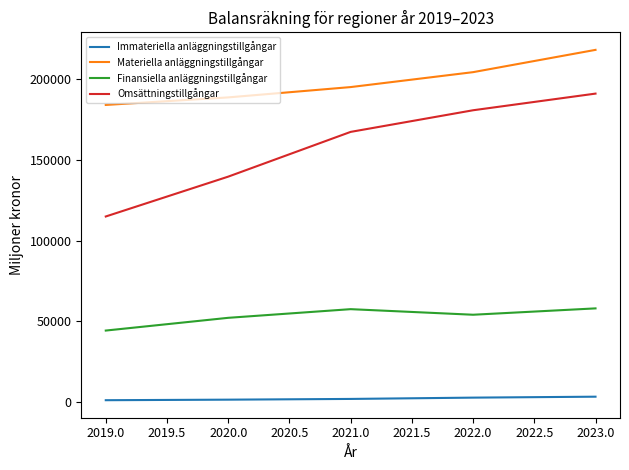

Does the chart have visible grid lines?

No